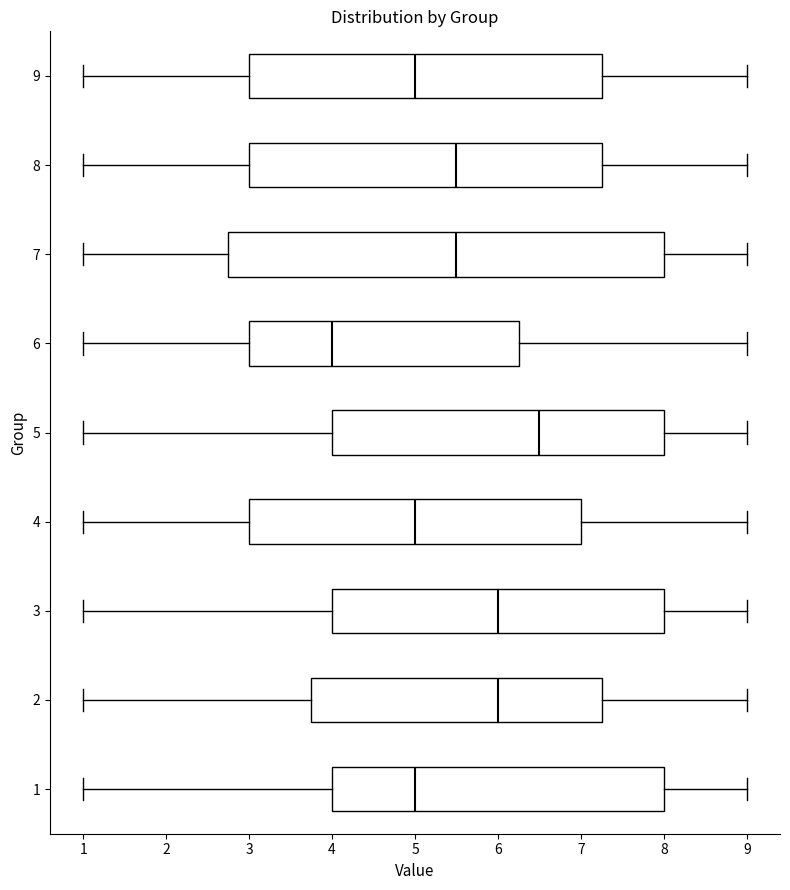

Which box's median line is the furthest to the left?

6